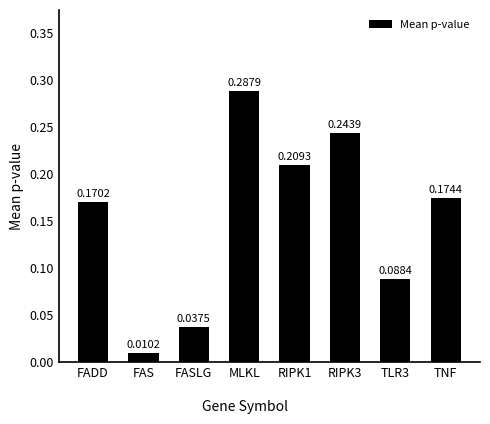

What is the sum of all values?

1.2